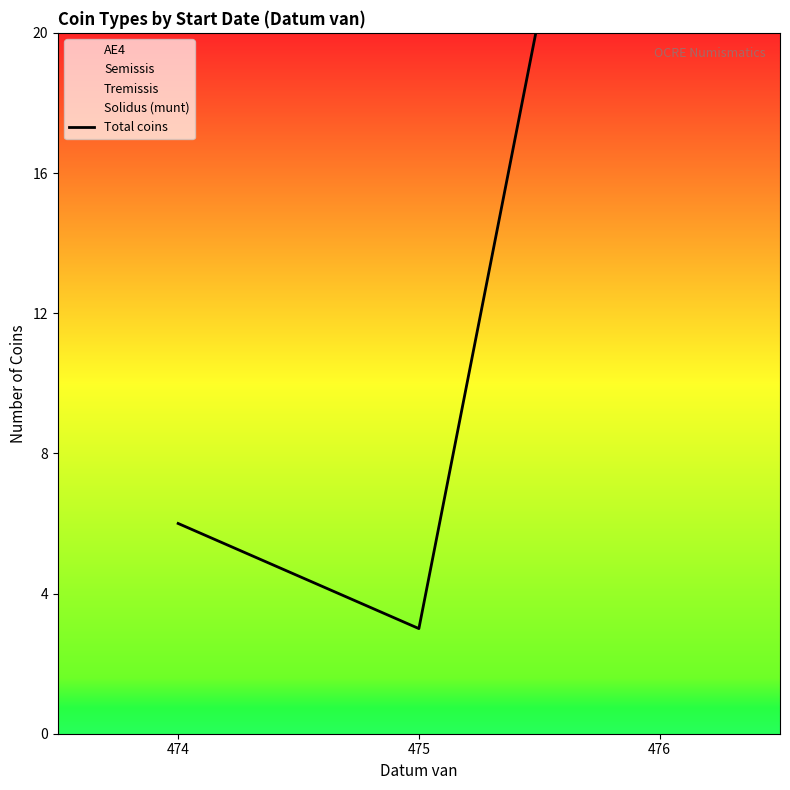

Which label corresponds to the largest value in the chart?

476